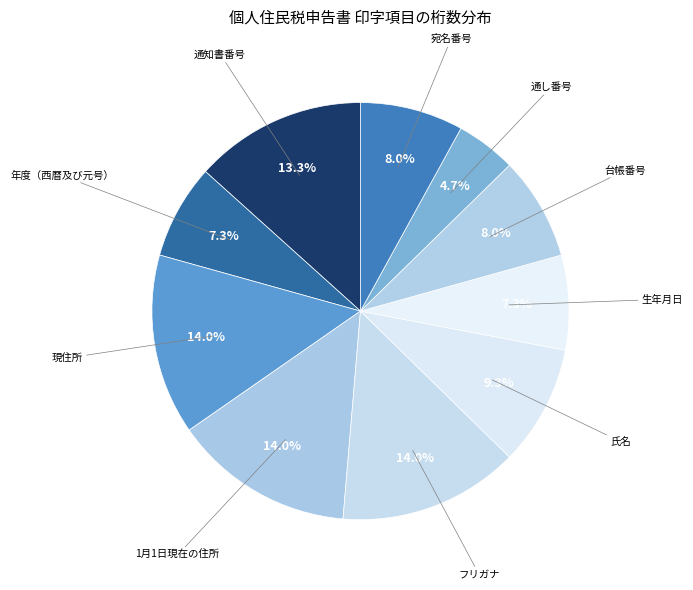

How many slices are in this pie chart?

10